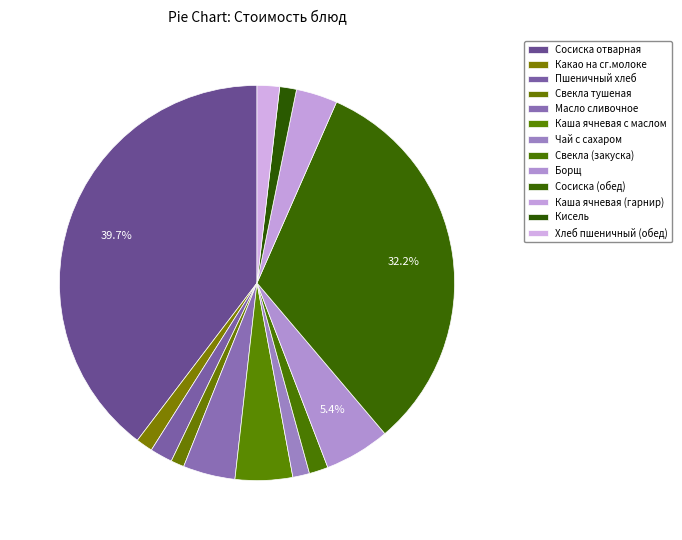

Is there a majority slice in this chart?

No